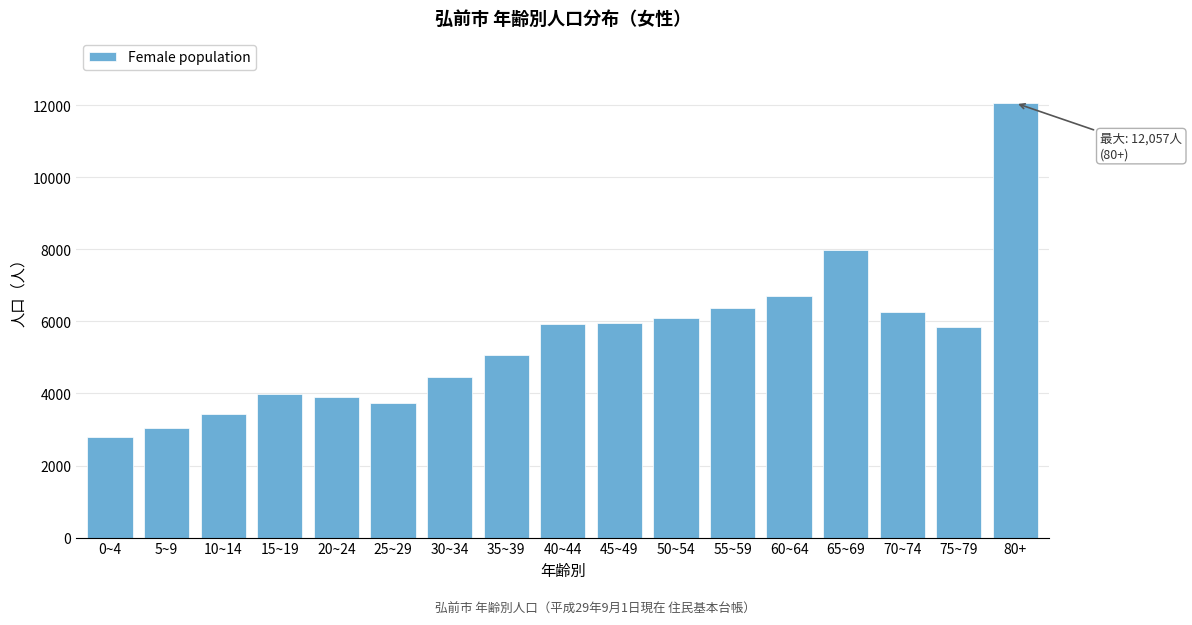

Read the value at 35~39.

5066